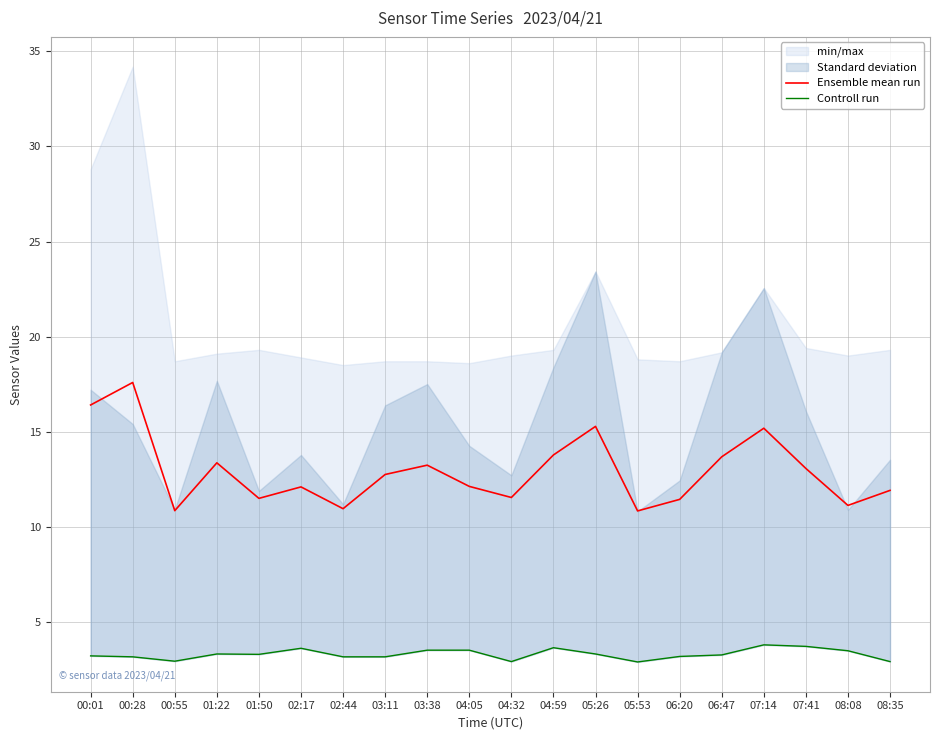

At which label does Ensemble mean run reach its peak?

00:28